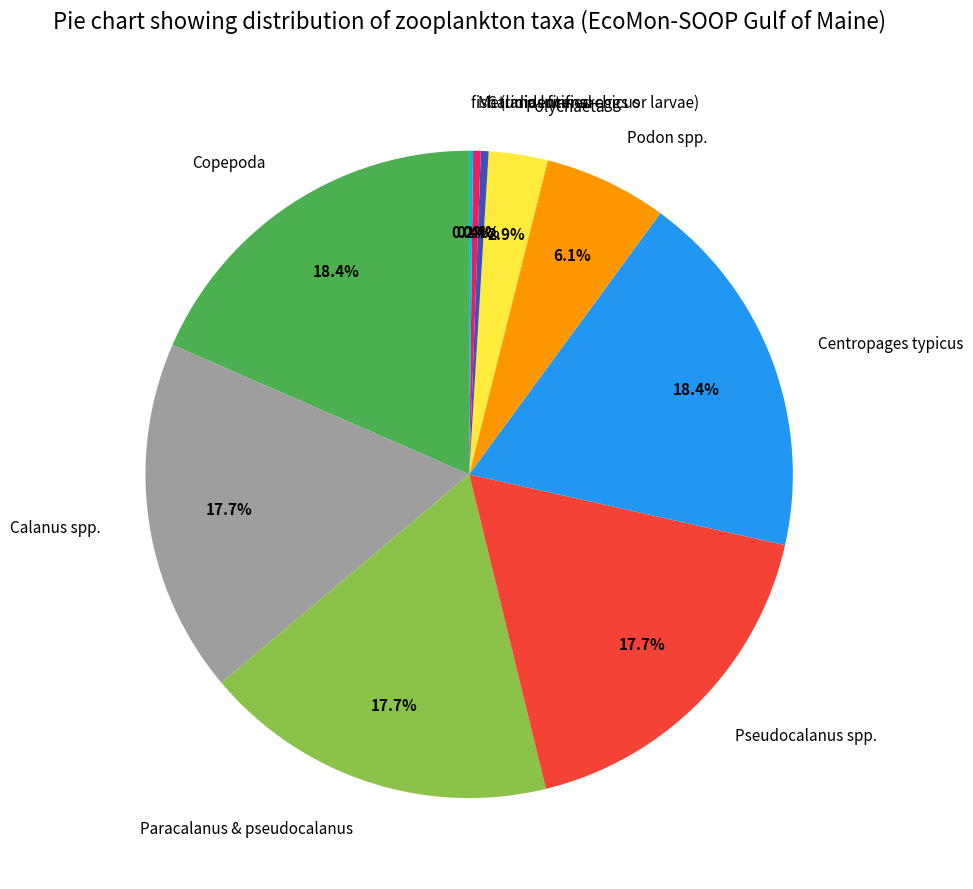

Does Paracalanus & pseudocalanus represent more than half of the total?

No